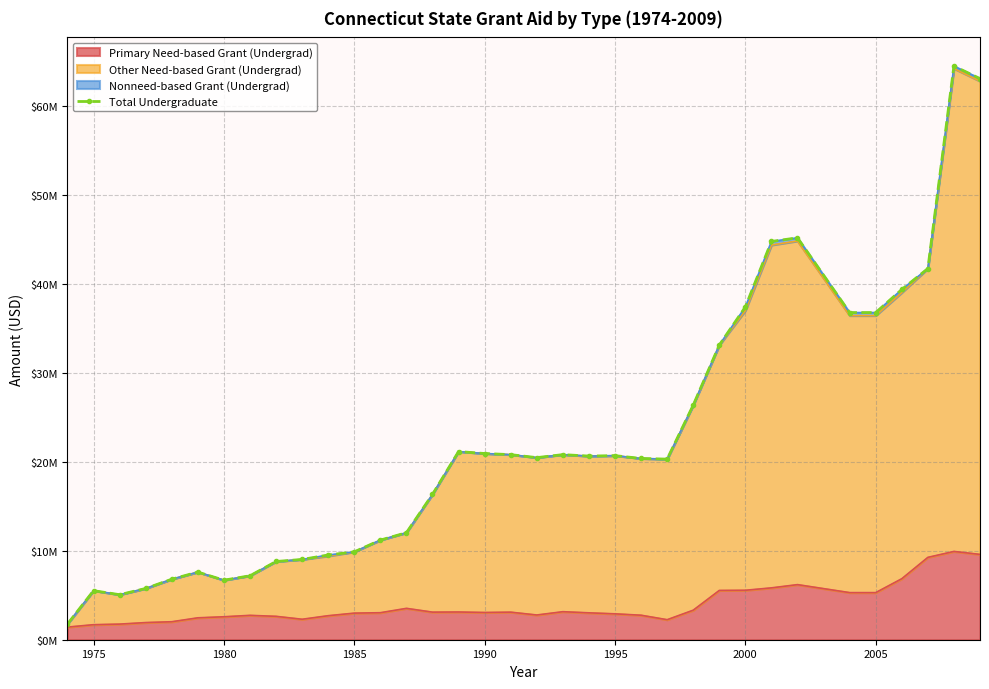

How many lines are shown in the chart?

1